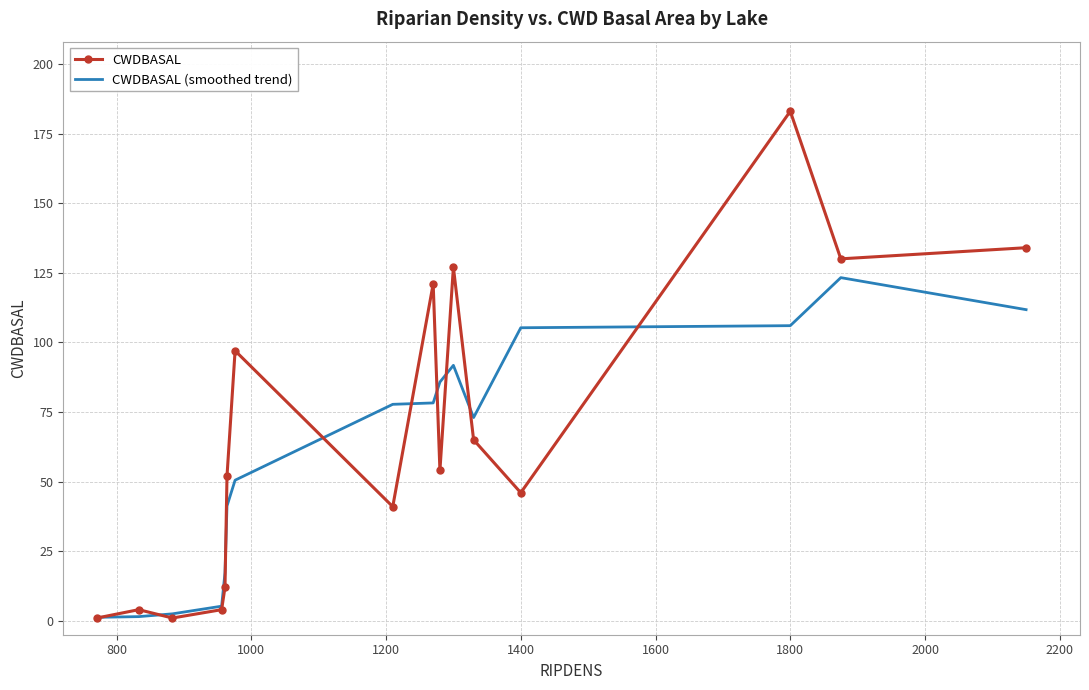

List the series in order of their peak value, lowest first.

CWDBASAL (smoothed trend), CWDBASAL